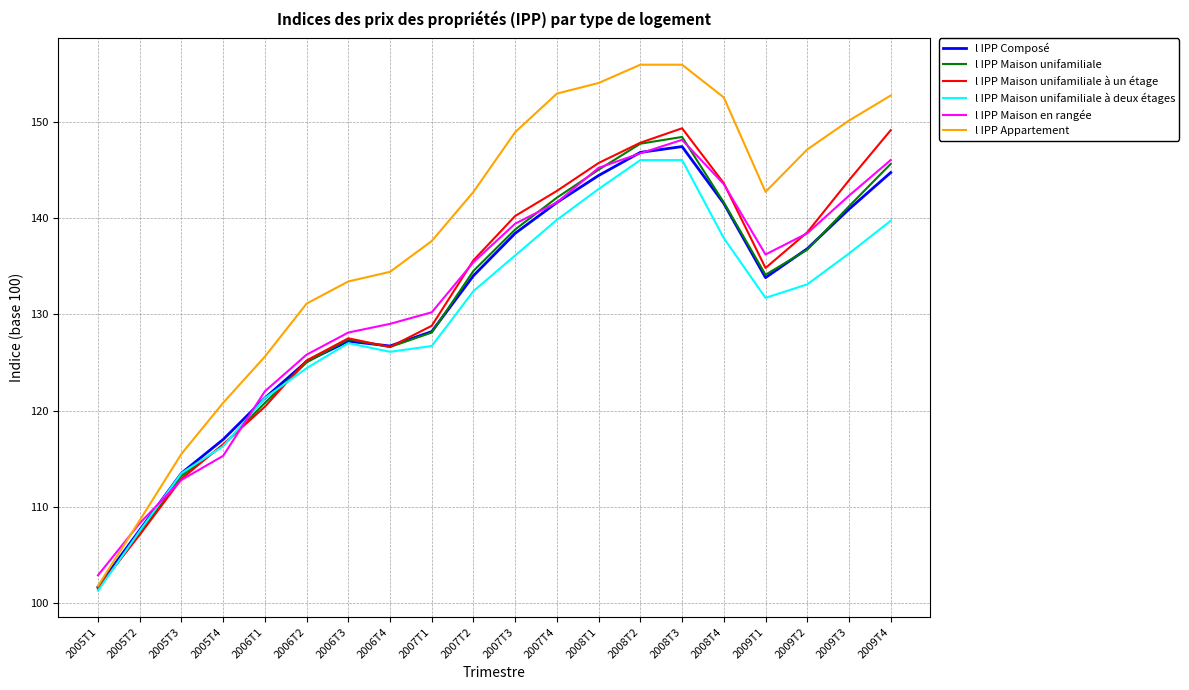

The l IPP Maison unifamiliale à deux étages series shows 116.3 at 2005T4. True or false?

True